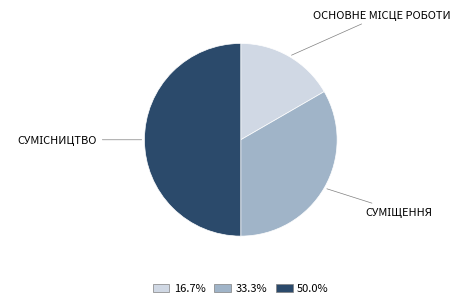

How many slices are in this pie chart?

3